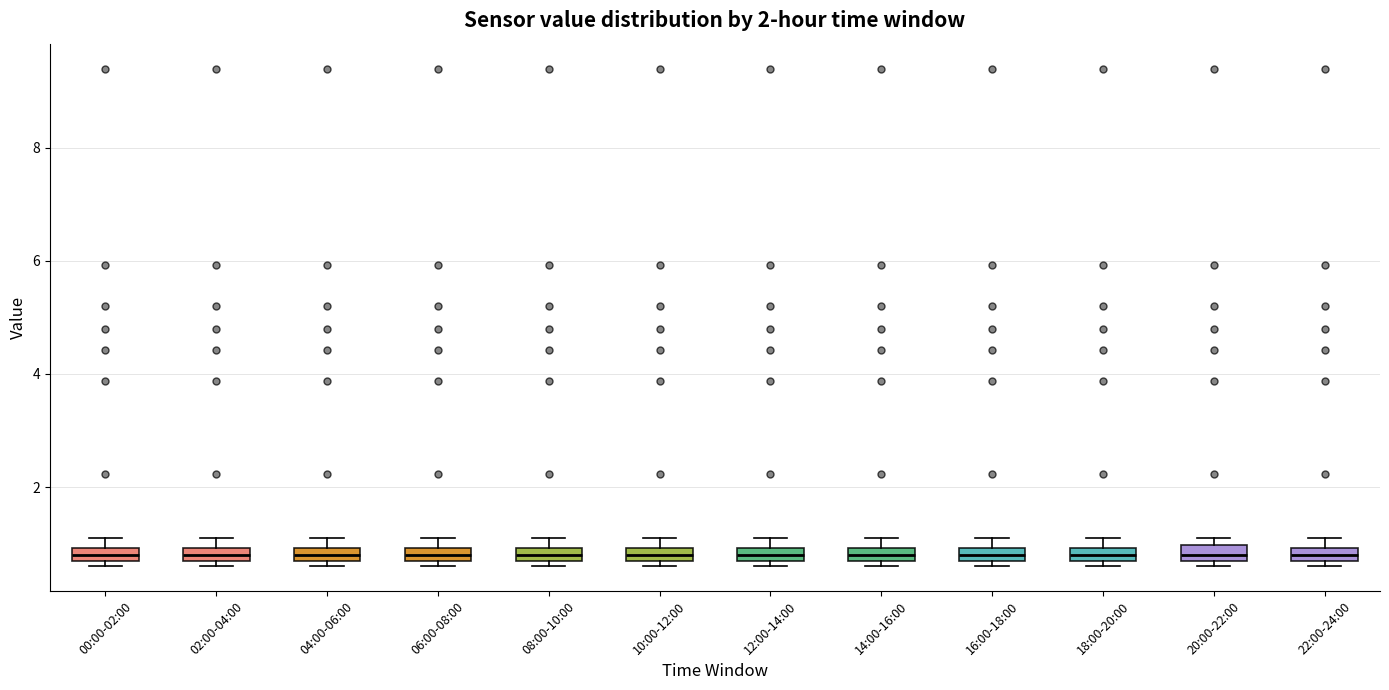

Where is the upper edge of the box for 10:00-12:00 on the y-axis? The values are not printed on the chart, so give them approximately, as read against the axis.

1.0